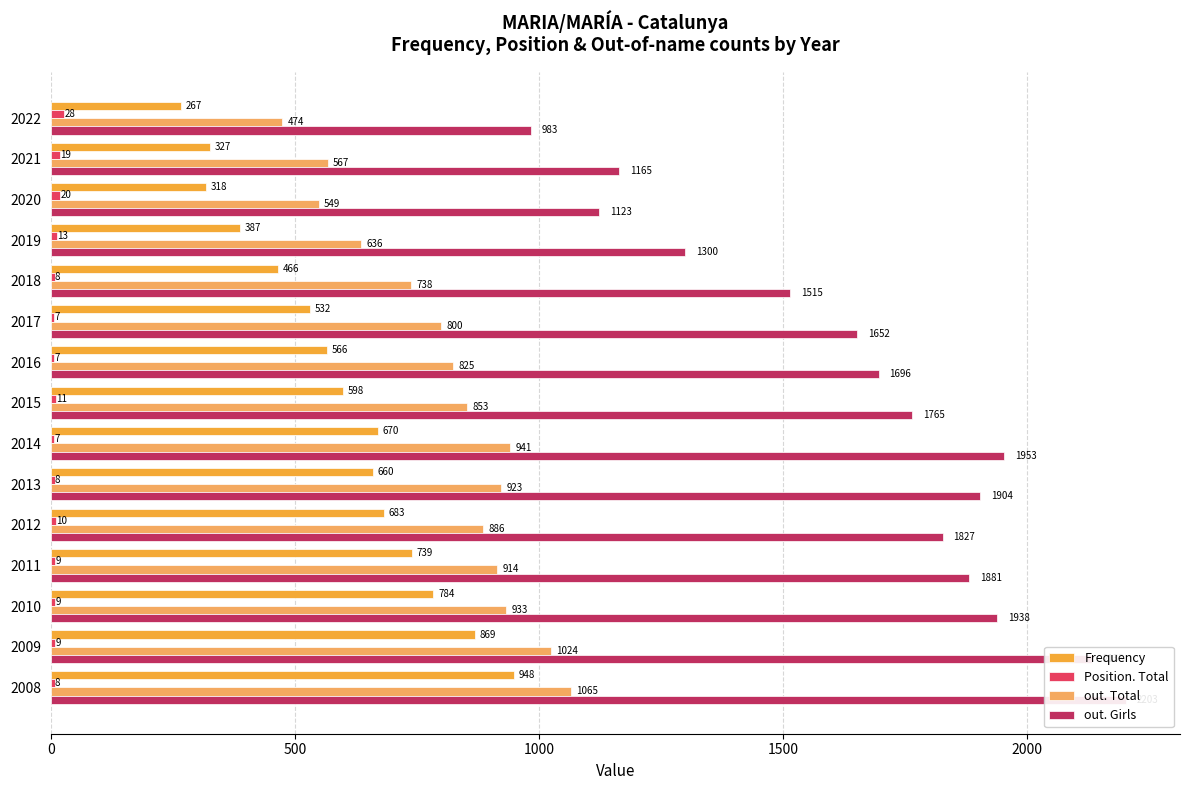

What are all the series names shown in the legend?

Frequency, Position. Total, out. Total, out. Girls